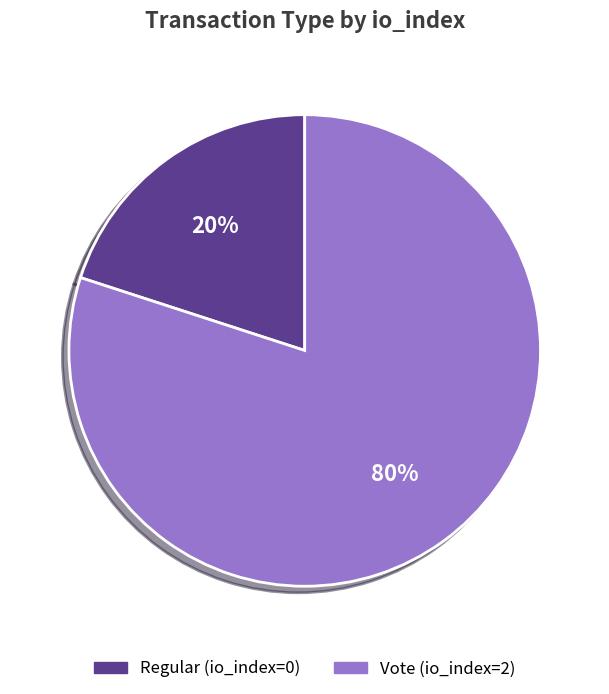

How many segments does this pie chart have?

2